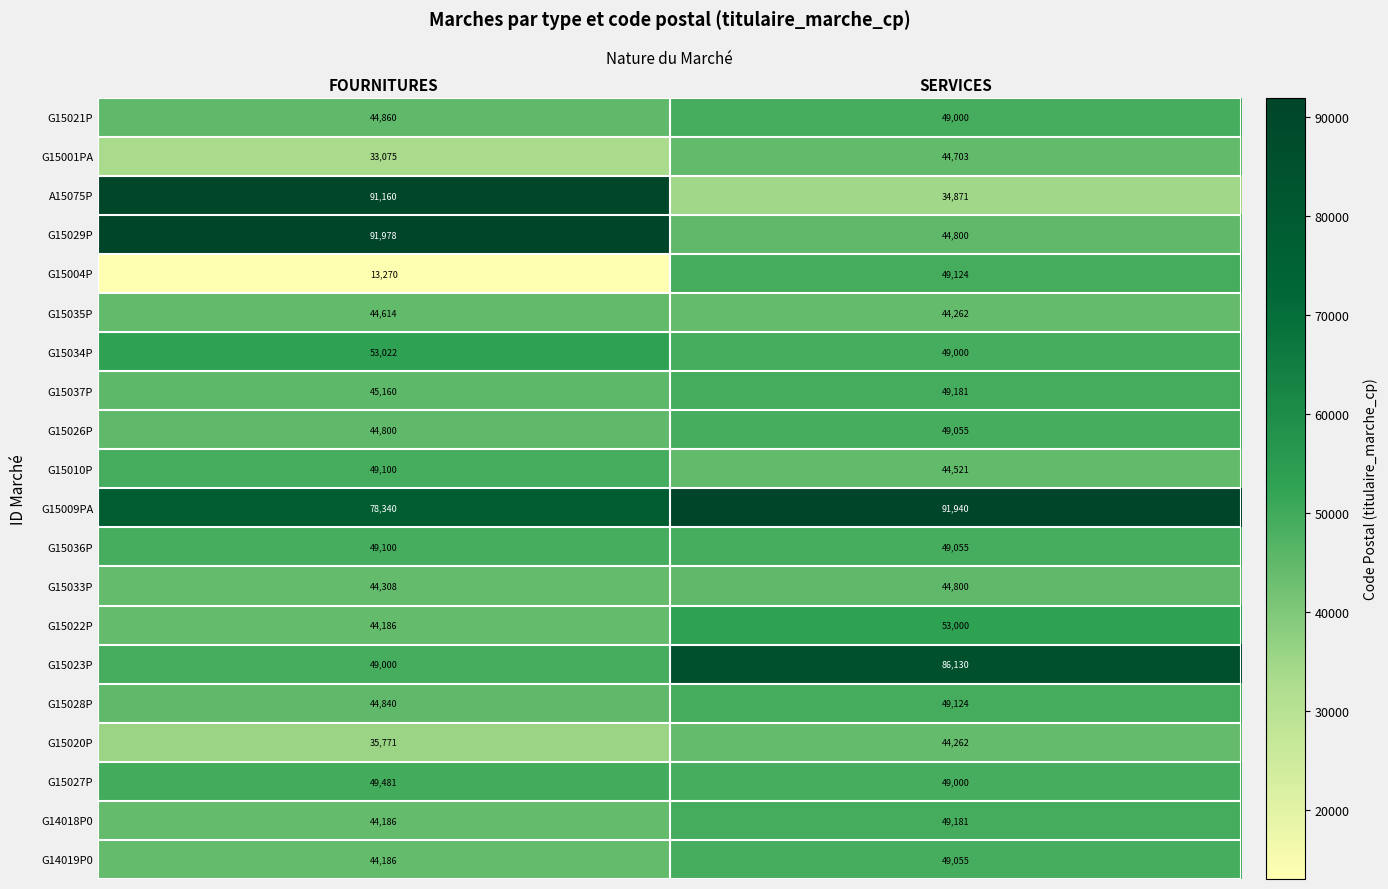

At how many categories does at least one series exceed 68852?

2